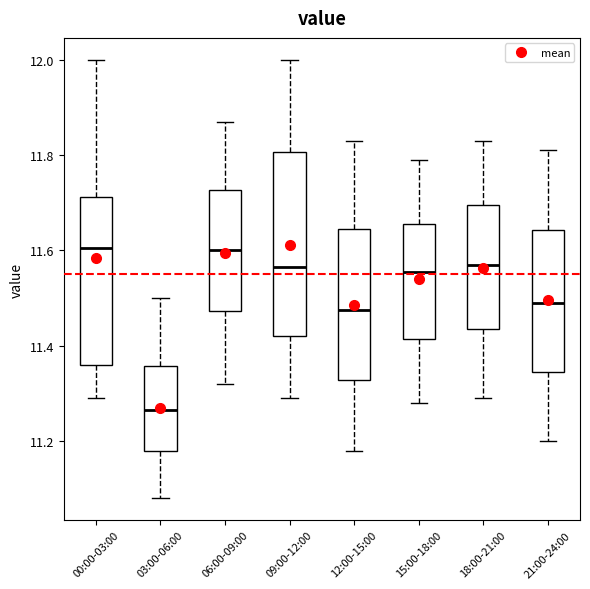

Where is the upper edge of the box for 03:00-06:00 on the y-axis? The values are not printed on the chart, so give them approximately, as read against the axis.

11.36